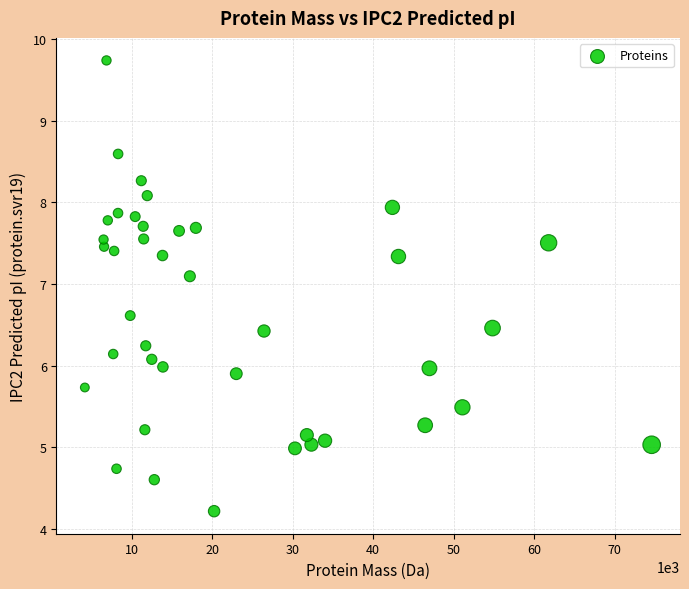

What is the range of X values (max minus min)?

70459.2